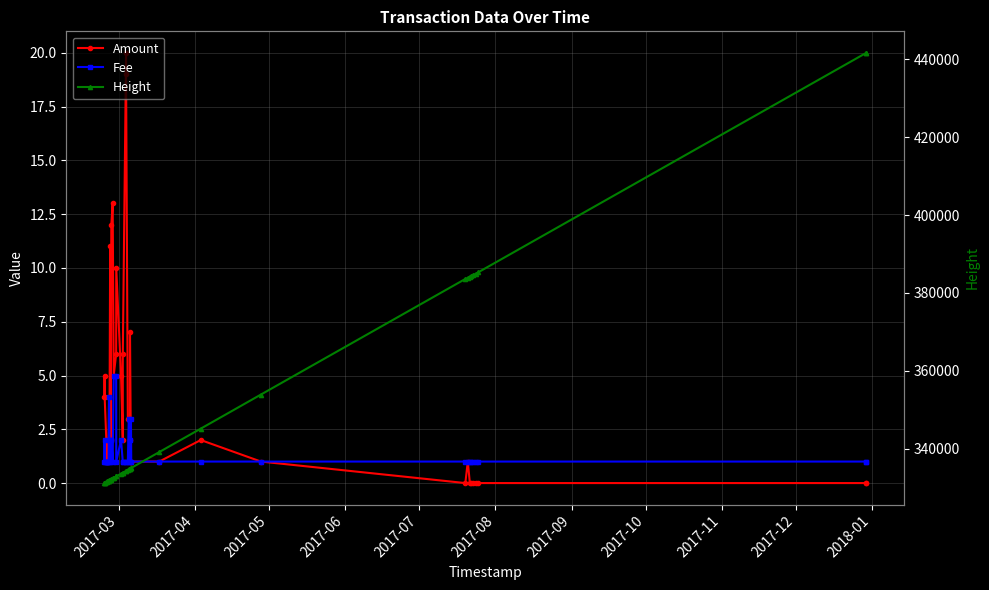

True or false: Amount and Height cross at least once.

False